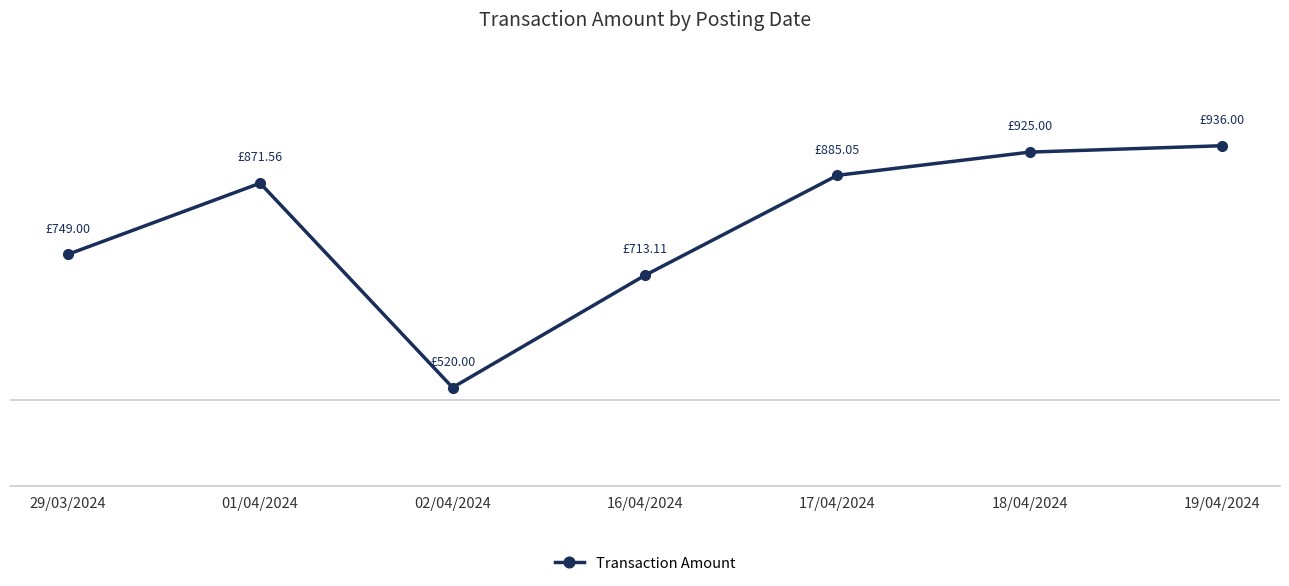

At which category does the data reach its first local peak?

01/04/2024